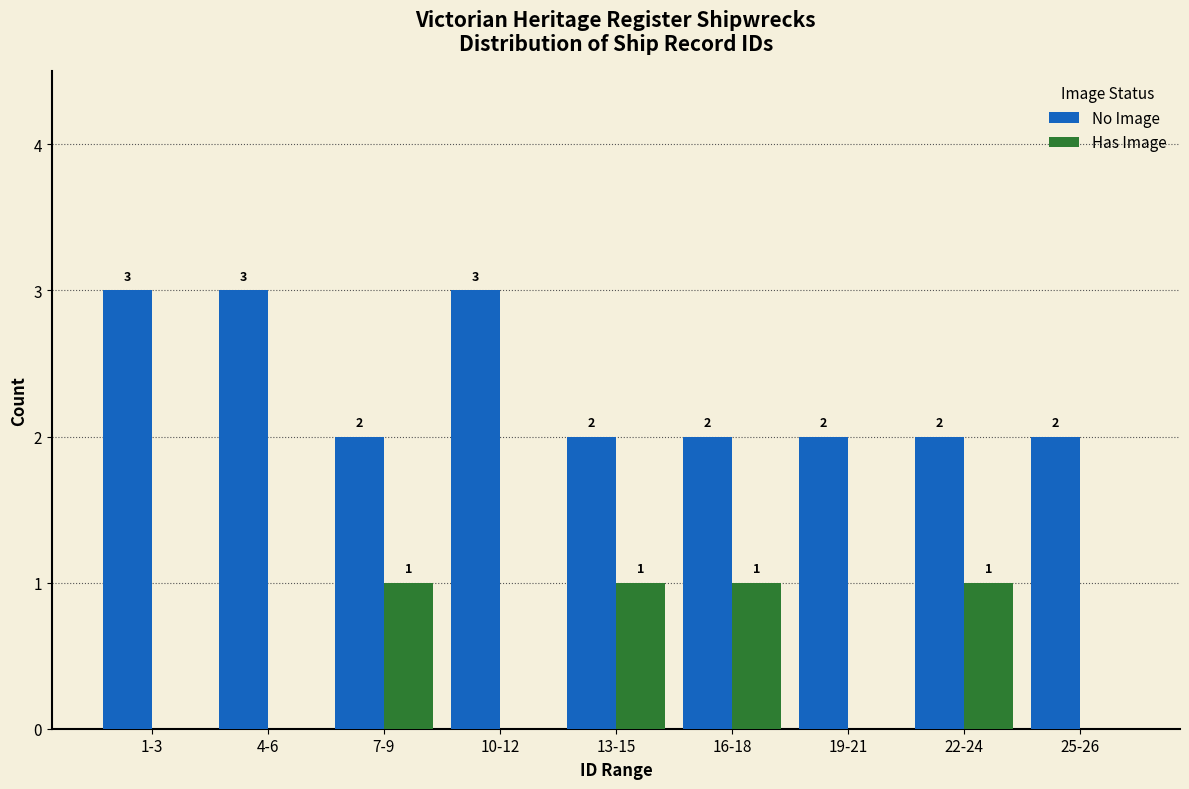

Reading left to right, transcribe all the data shown in this chart.

No Image: 1-3=3	4-6=3	7-9=2	10-12=3	13-15=2	16-18=2	19-21=2	22-24=2	25-26=2
Has Image: 1-3=0	4-6=0	7-9=1	10-12=0	13-15=1	16-18=1	19-21=0	22-24=1	25-26=0